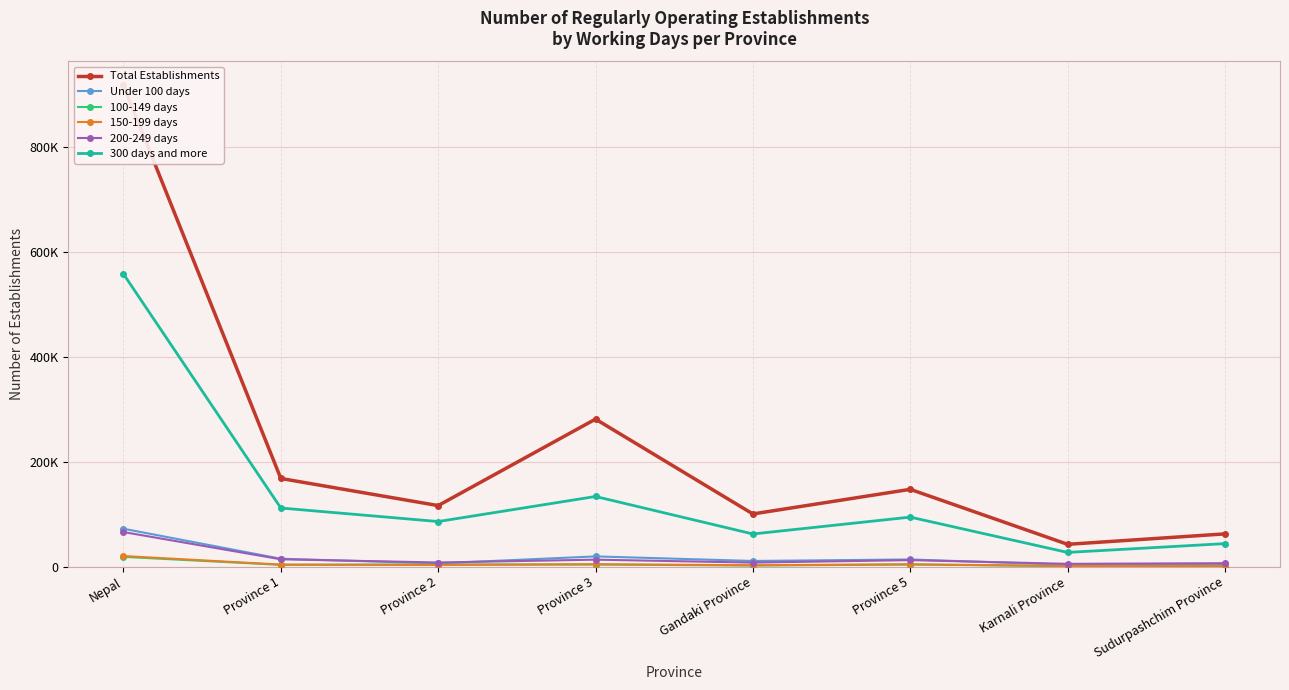

Which series has the largest total across all categories?

Total Establishments